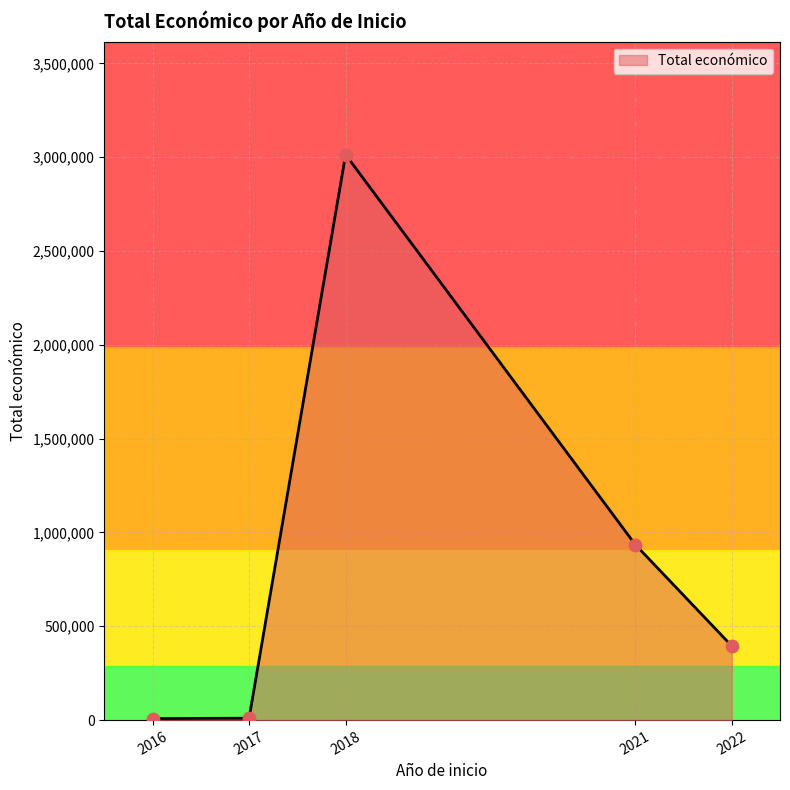

What is the change in value from 2018 to 2021?

-2077944